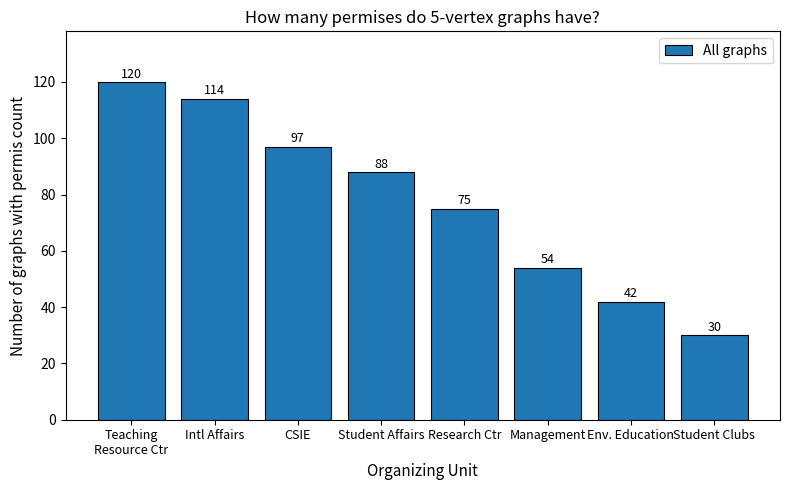

How many data points are less than 88?

4